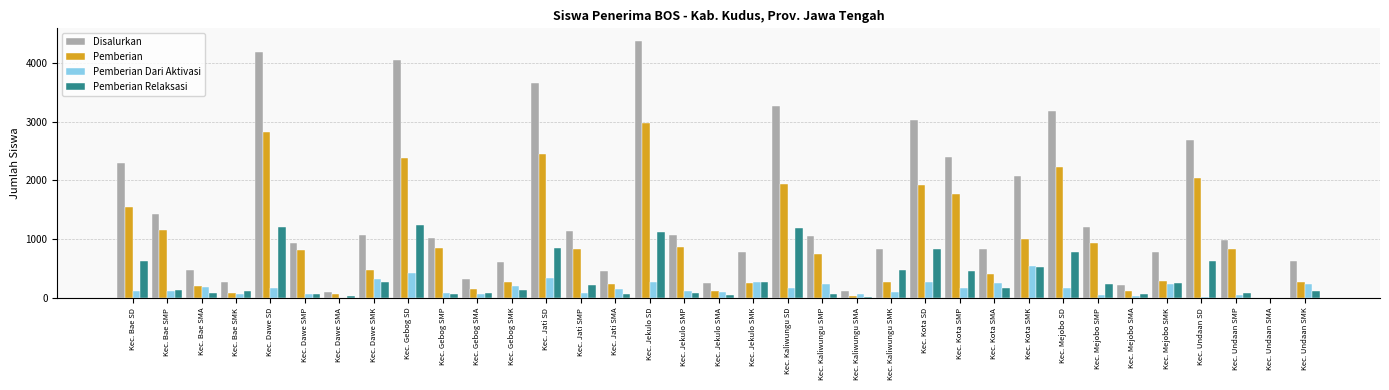

What is the maximum value for Disalurkan?

4373